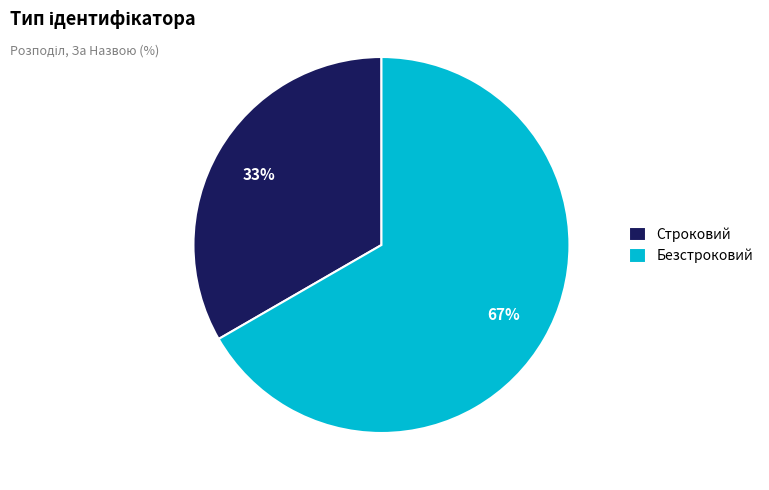

To the nearest percent, what portion does Строковий represent?

33%